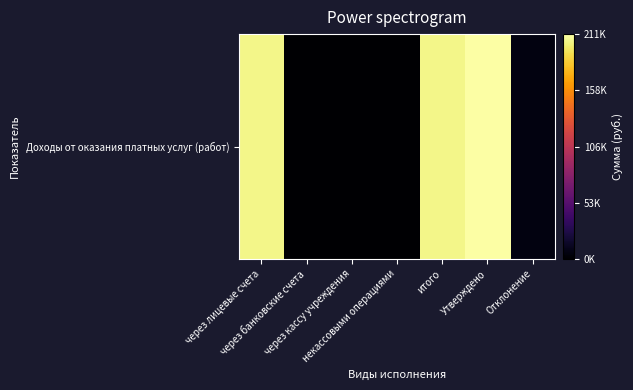

What is the sum of all values?

627162.0